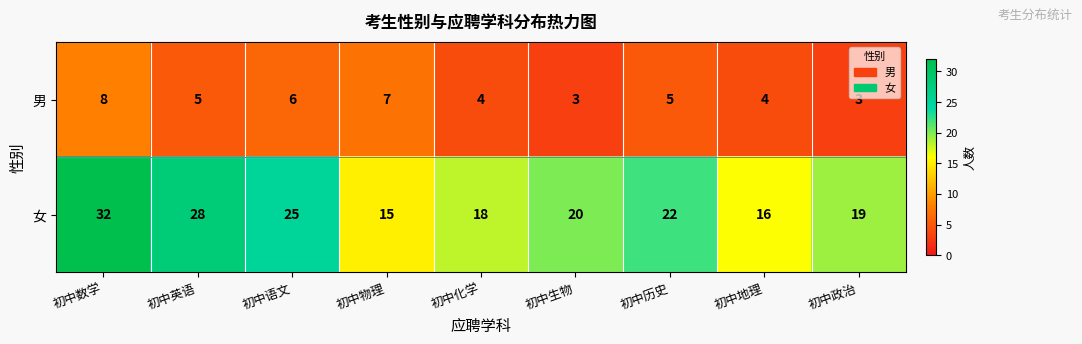

Reading left to right, what are all the values shown in this chart?

男: 初中数学=8	初中英语=5	初中语文=6	初中物理=7	初中化学=4	初中生物=3	初中历史=5	初中地理=4	初中政治=3
女: 初中数学=32	初中英语=28	初中语文=25	初中物理=15	初中化学=18	初中生物=20	初中历史=22	初中地理=16	初中政治=19